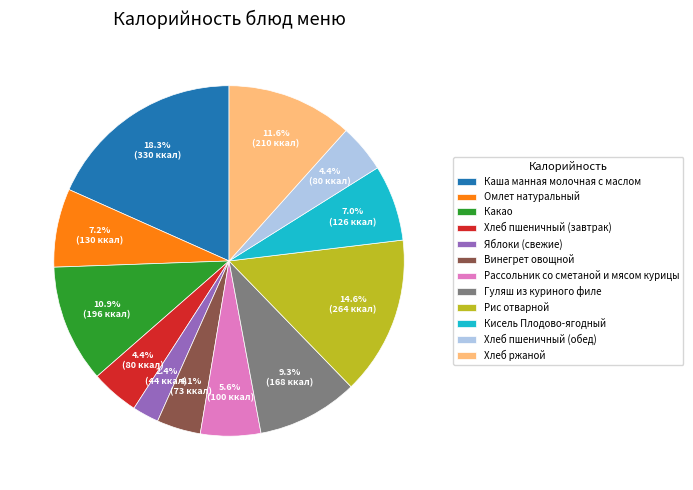

Does Каша манная молочная с маслом represent more than half of the total?

No